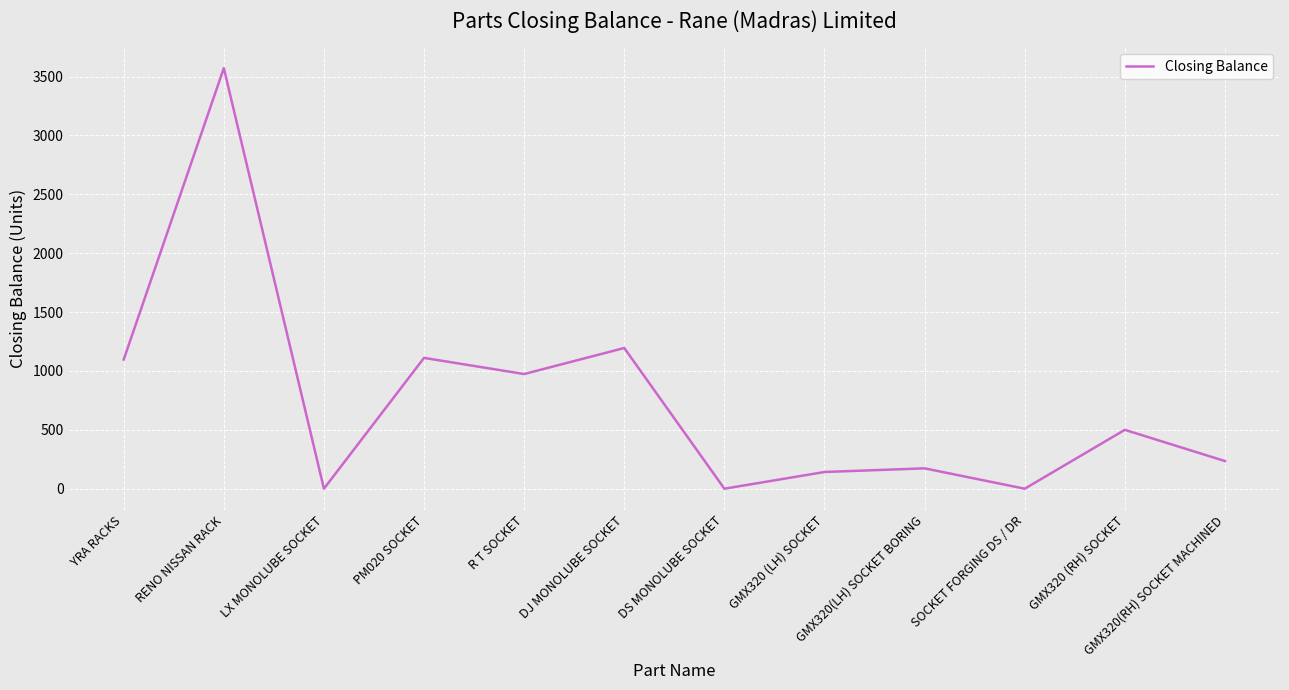

The chart shows a value of 1987 at DS MONOLUBE SOCKET. True or false?

False